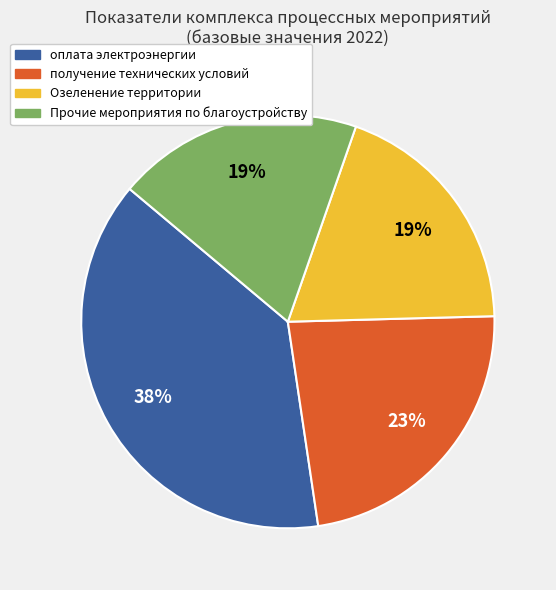

To the nearest percent, what is the difference between the Озеленение территории and оплата электроэнергии slice percentages?

19%